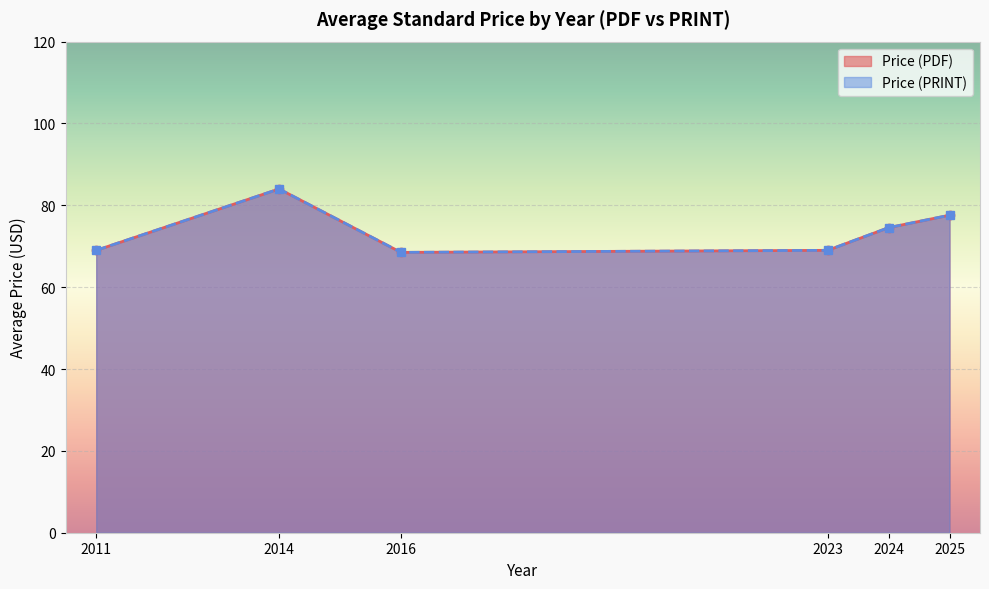

Between 17 and 22, which series saw the biggest shift?

Price (PDF)